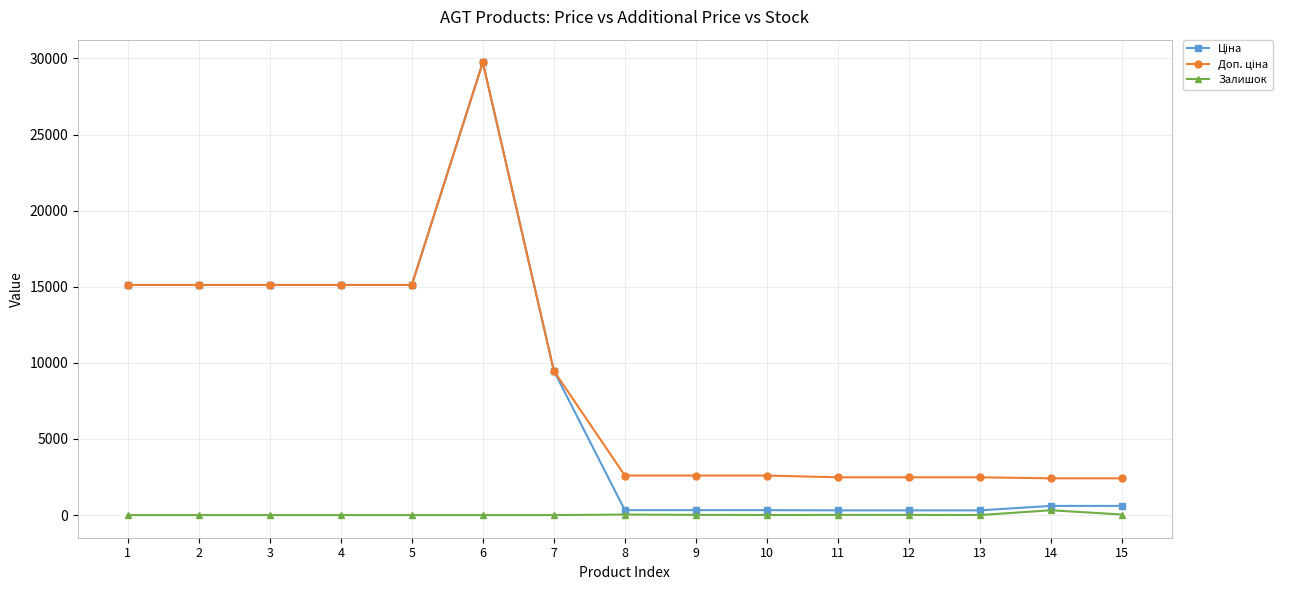

What is the sum of the Залишок values at 14 and 13?

320.0